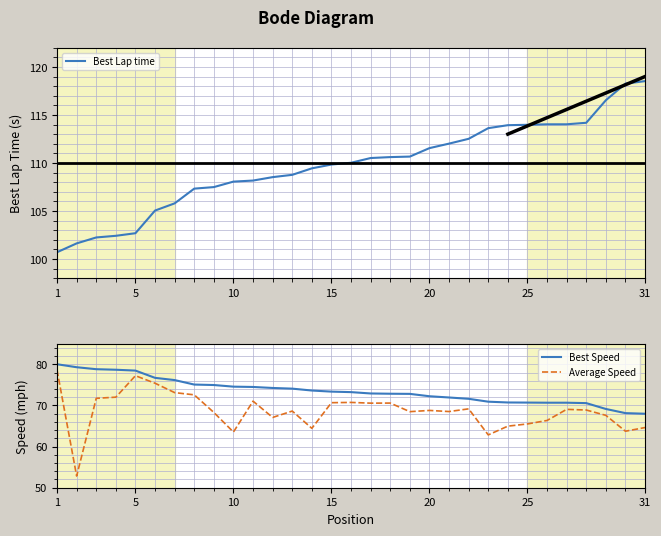

What is the sum of the Best Lap time values at 15 and 20?

221.4